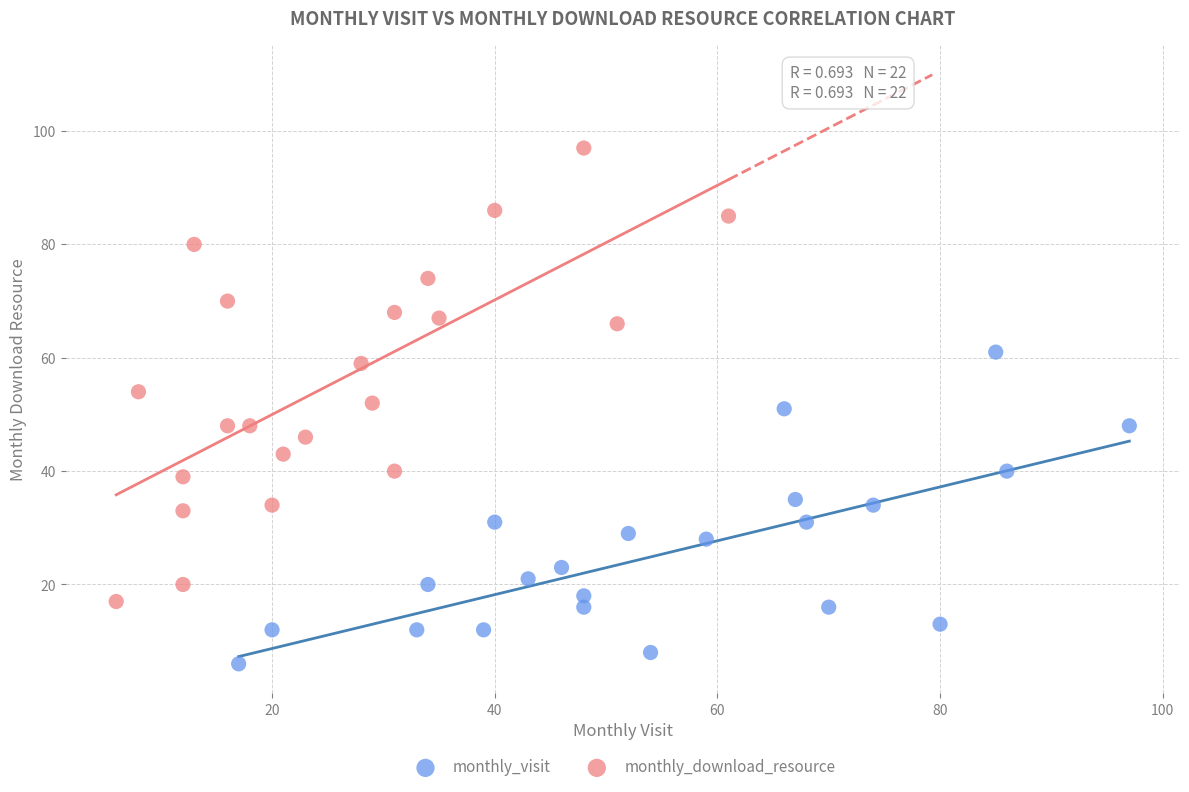

Which series contains the highest Y value?

monthly_download_resource